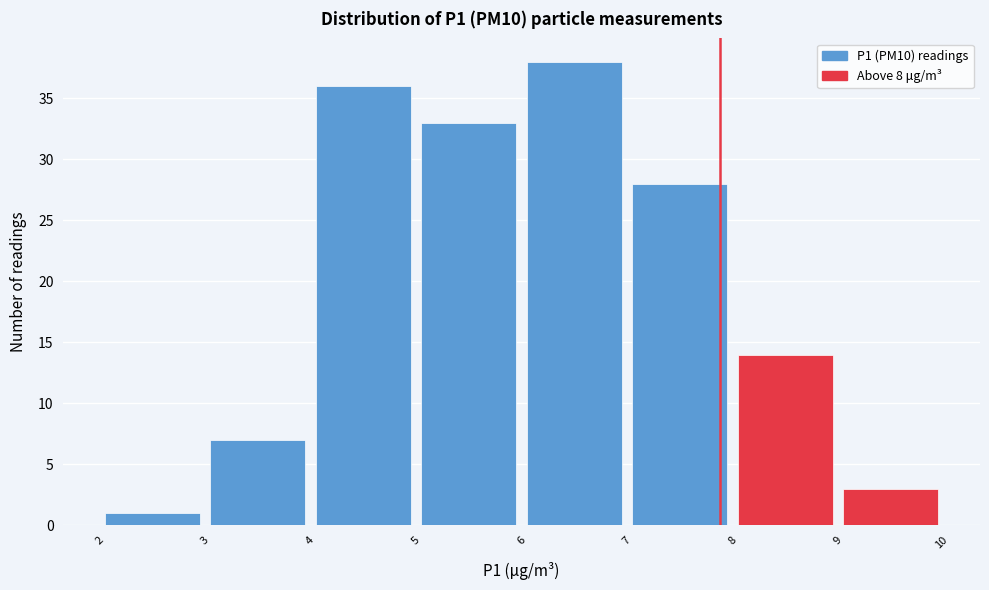

Reading left to right, what are all the values shown in this chart?

1	7	36	33	38	28	14	3